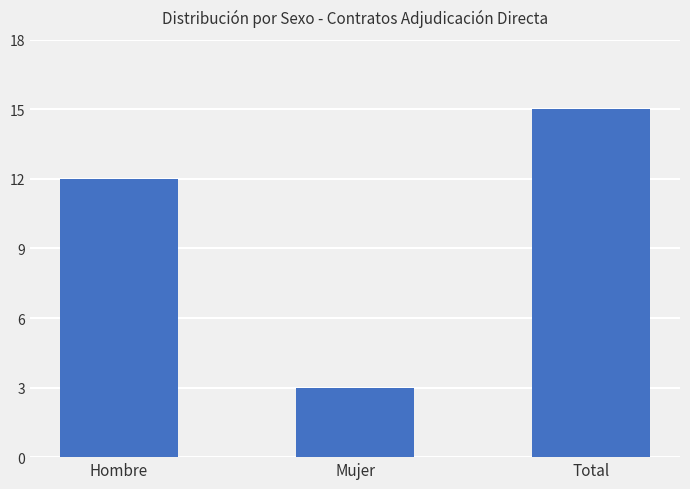

List the labels in order of value, largest first.

Total, Hombre, Mujer